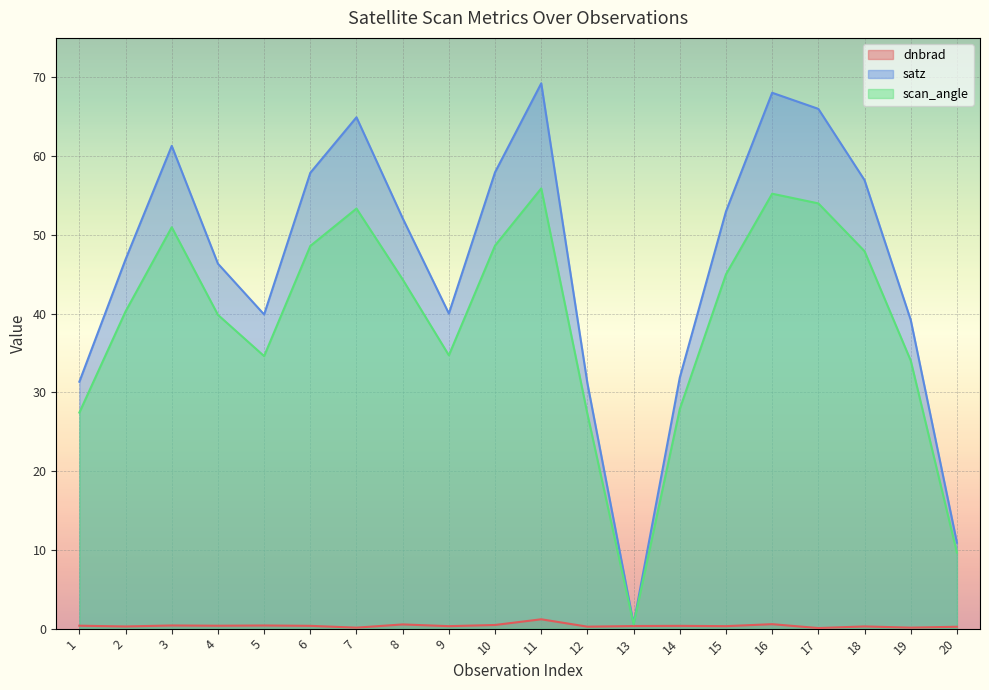

Is it true that satz equals 10.9 at 20?

True